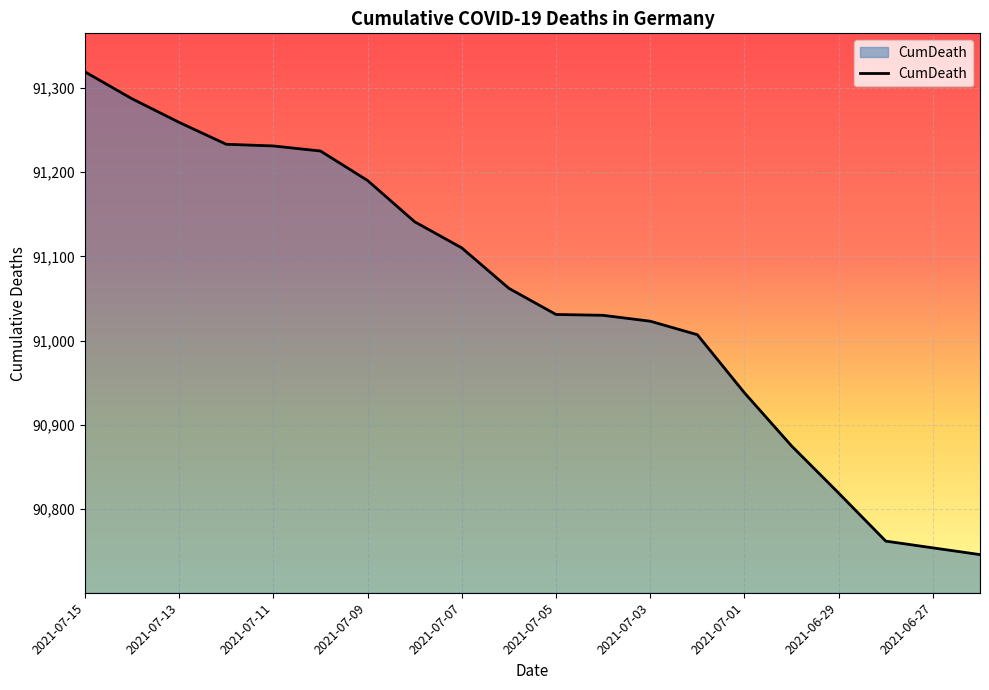

What is the smallest value displayed?

90746